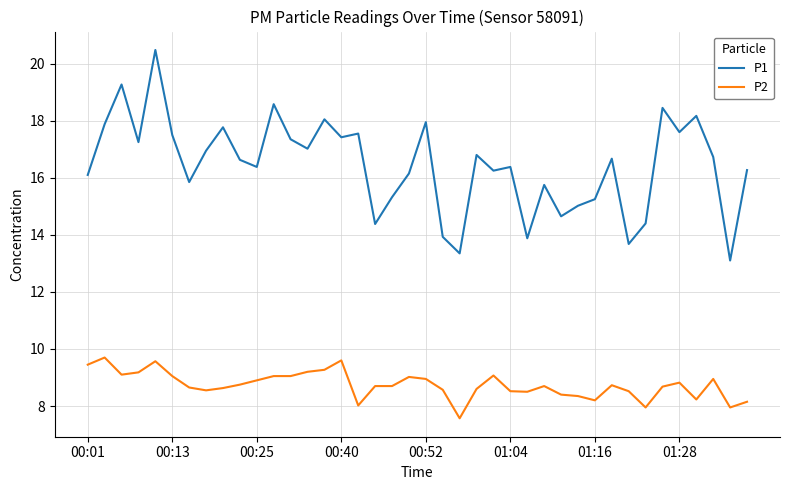

What is the maximum value for P1?

20.5